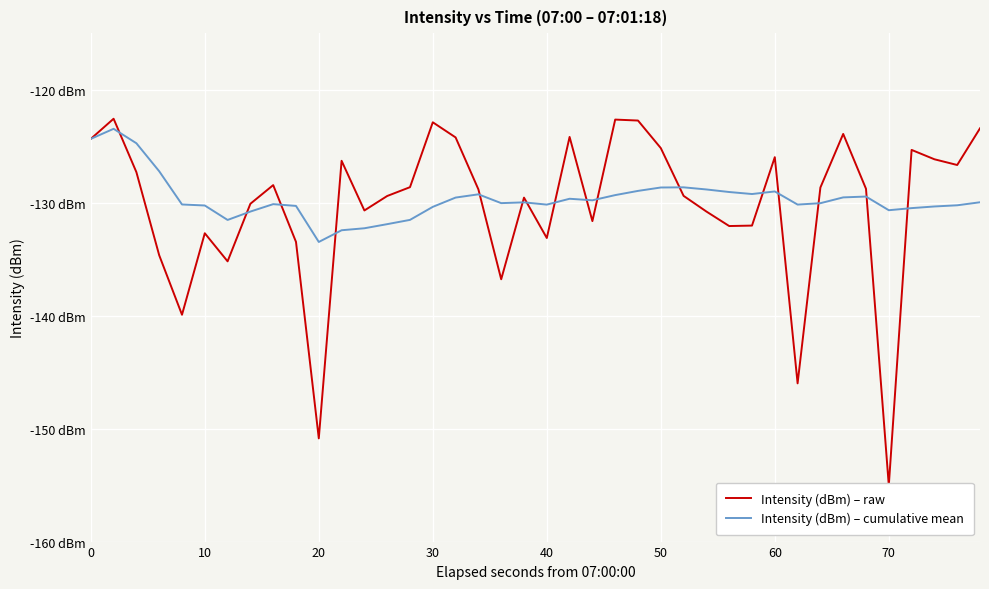

Rank the series by their maximum value, from lowest to highest.

Intensity (dBm) – cumulative mean, Intensity (dBm) – raw